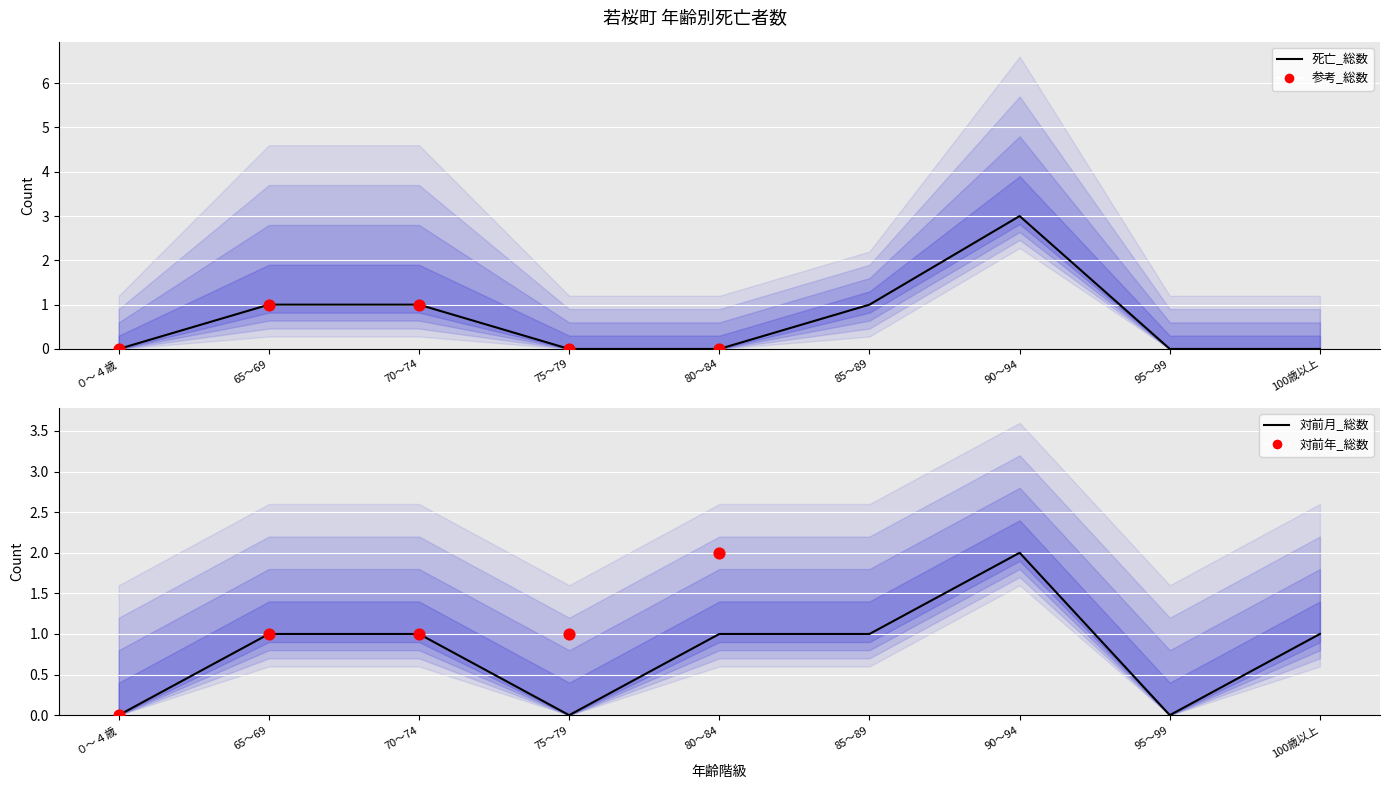

Is the value of 死亡_総数 at 95～99 greater than the value of 対前年_総数 at 90～94?

No